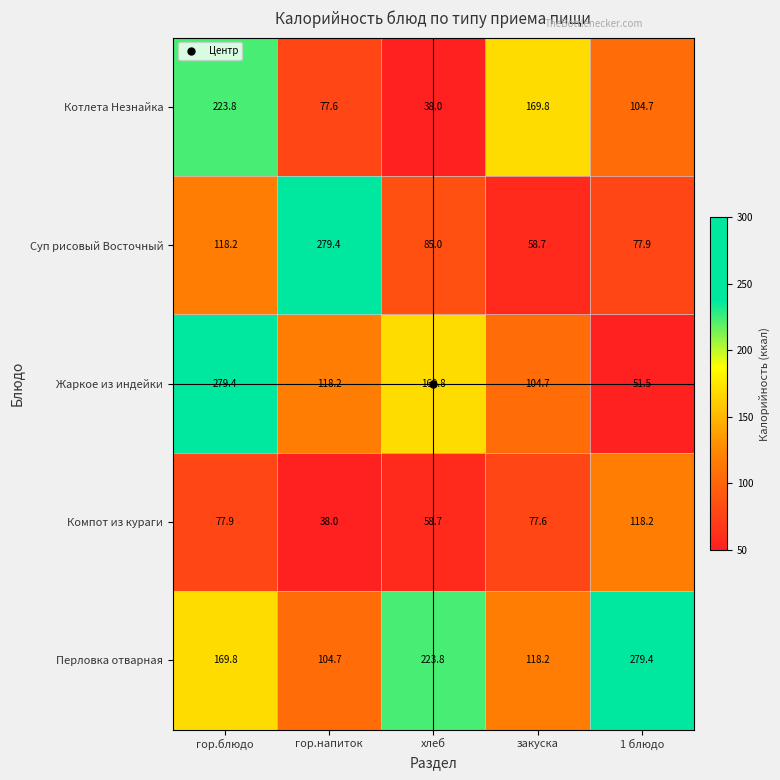

Which series has the largest range (max minus min)?

Жаркое из индейки